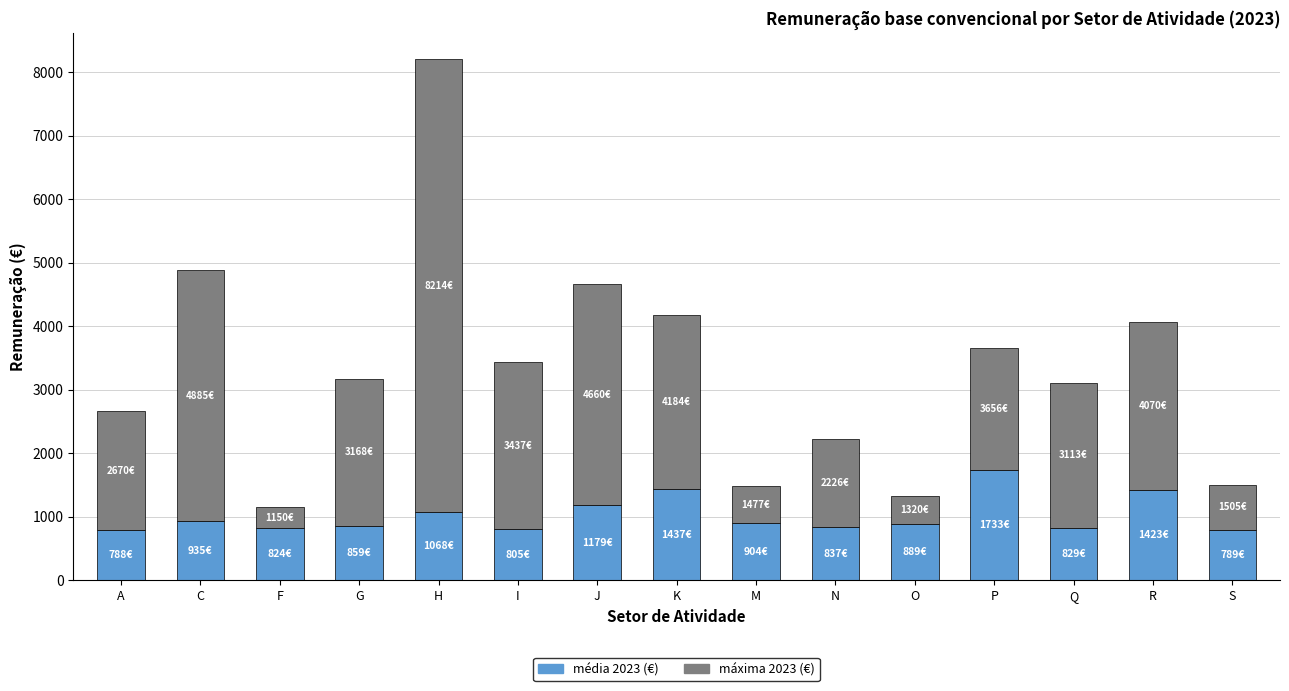

What is the total value across all series at F?

1150.0